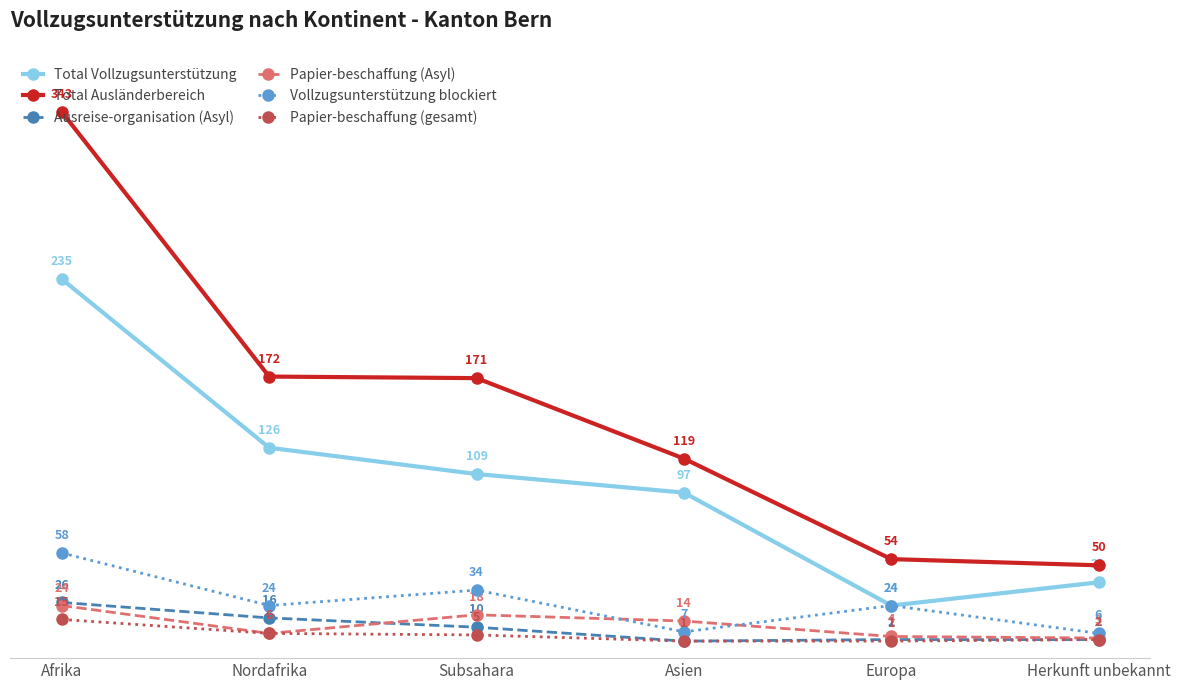

Is this an area chart (filled region under the line)?

No